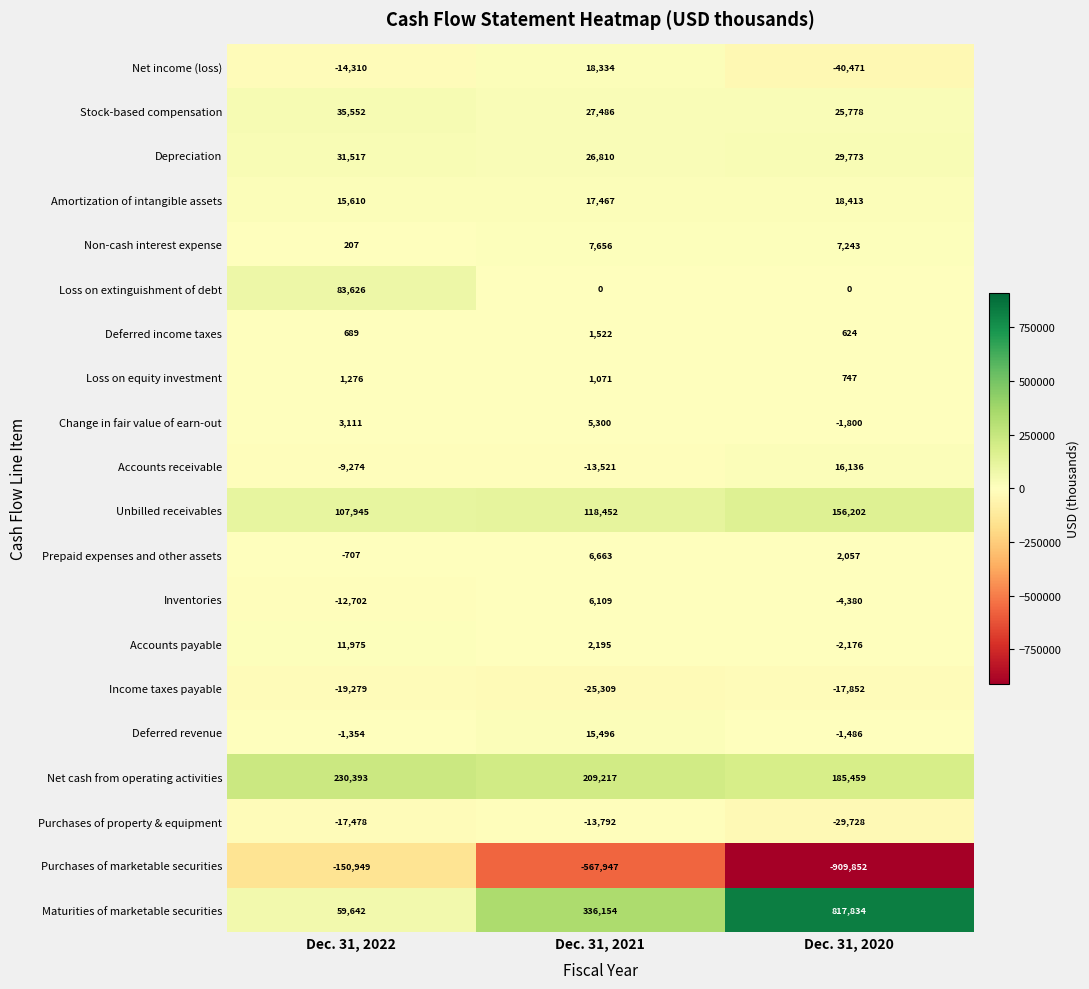

What is the minimum value for Net income (loss)?

-40471